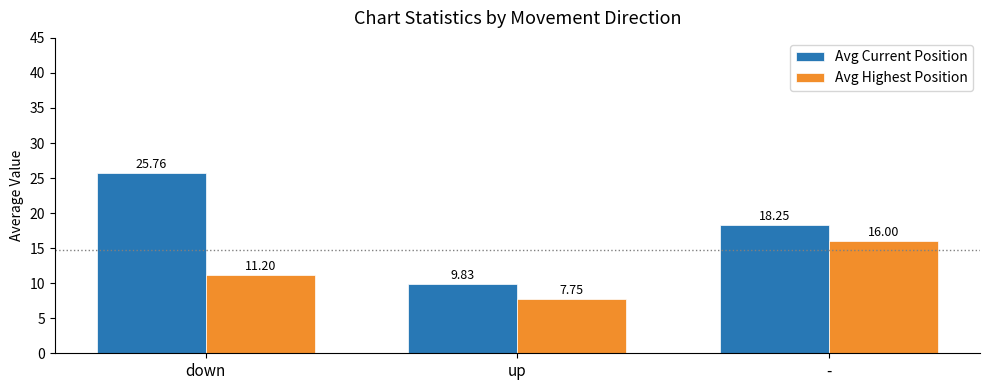

What position from the left is -?

3